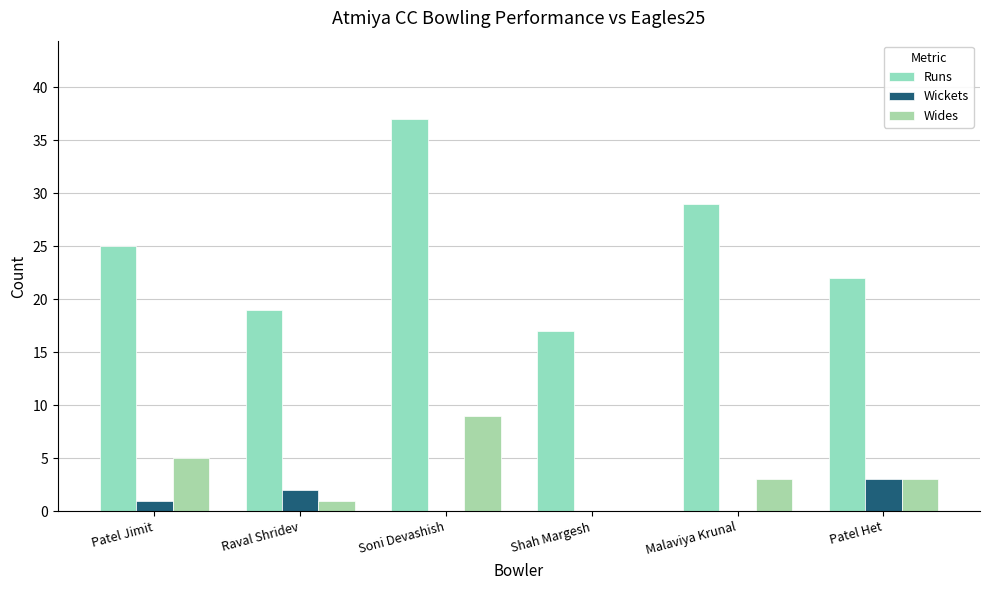

What position from the left is Patel Jimit?

1